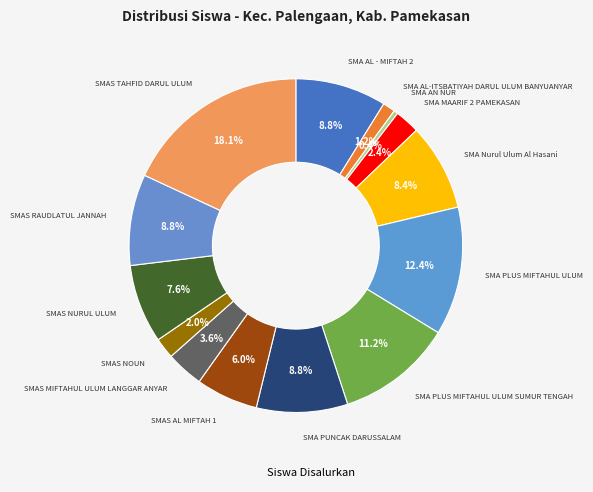

How many slices are in this pie chart?

14